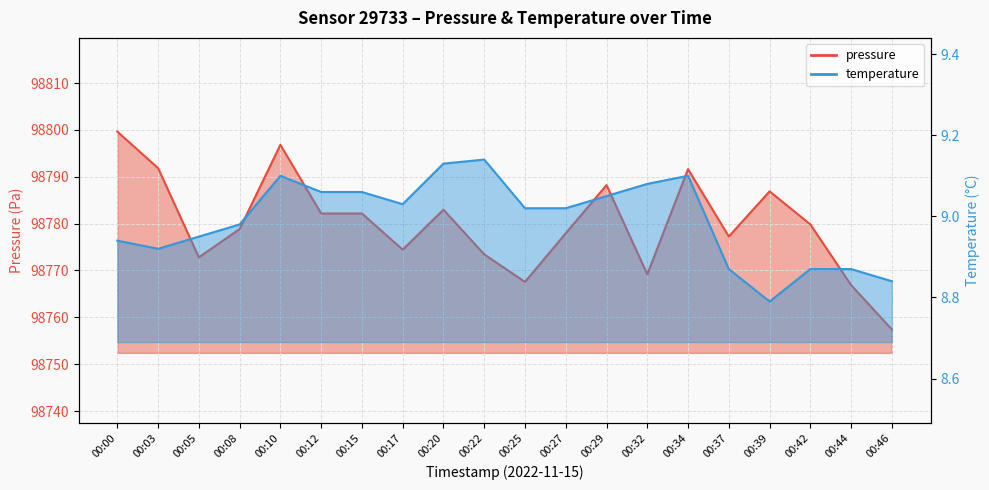

True or false: temperature and pressure intersect in this chart.

False